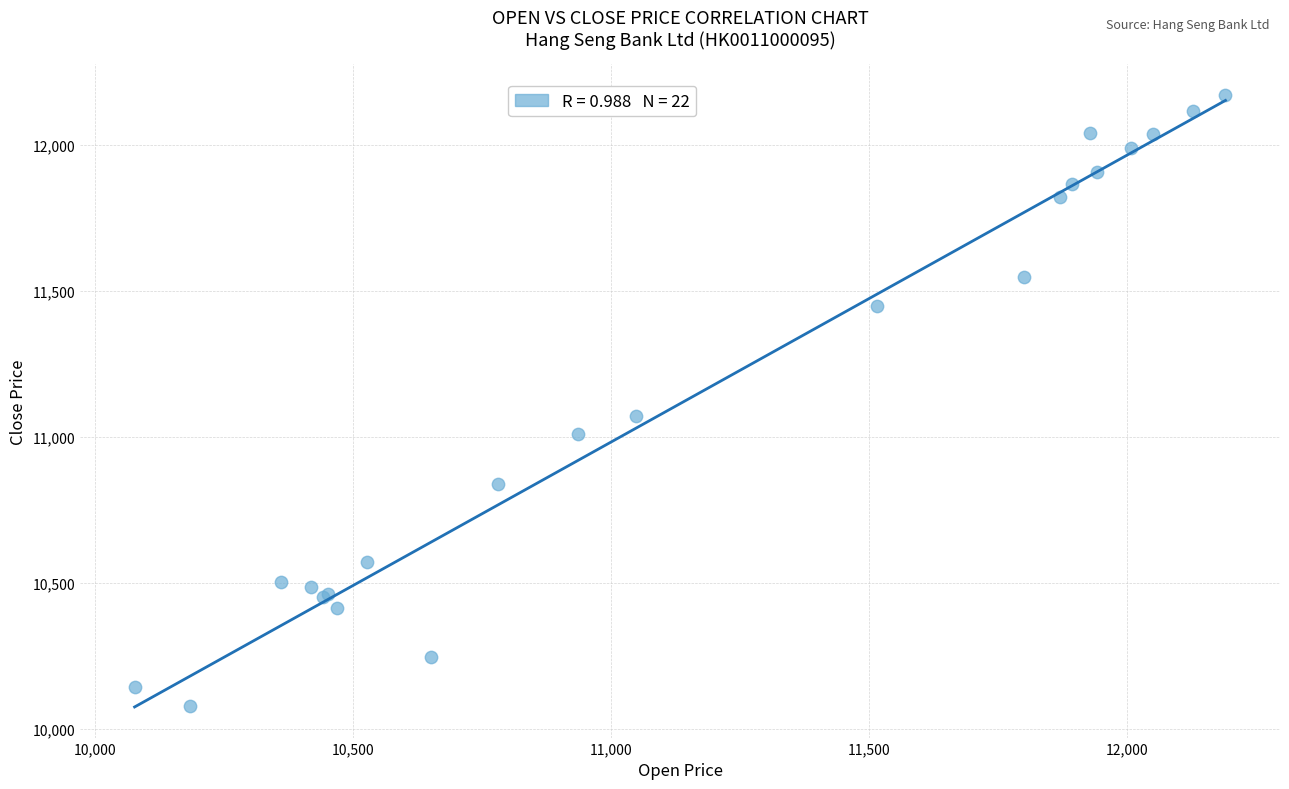

What Y value in the scatter plot is closest to 11125?

11072